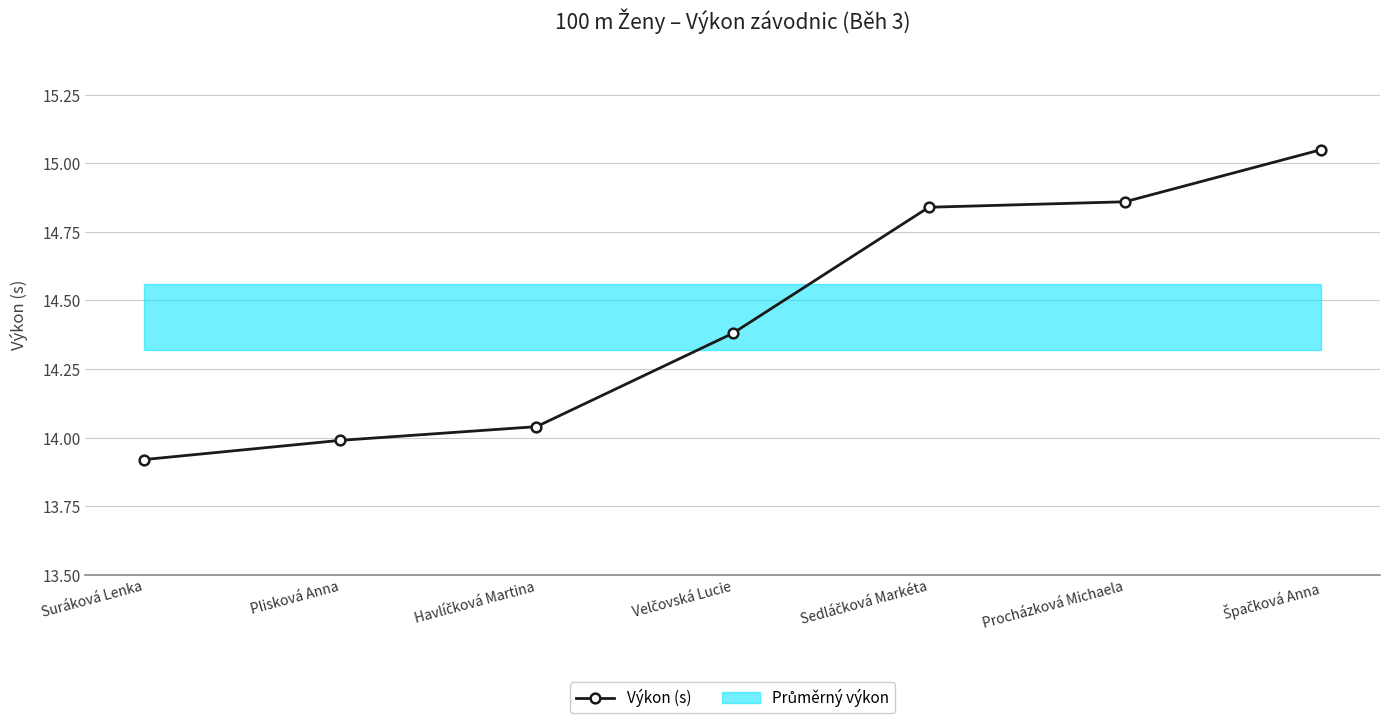

How many lines are shown in the chart?

1